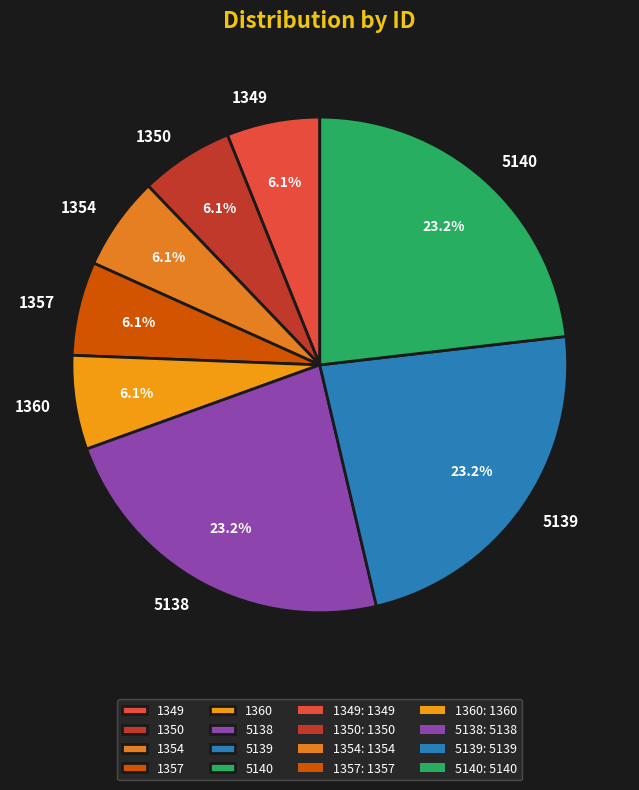

Is there a majority slice in this chart?

No